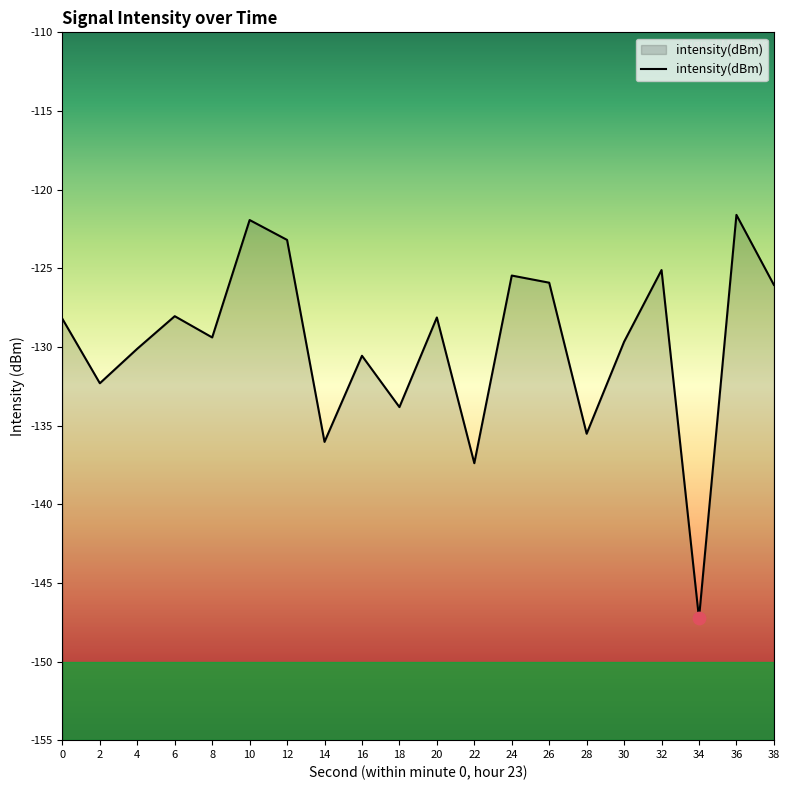

Which has a higher value, 20 or 4?

20